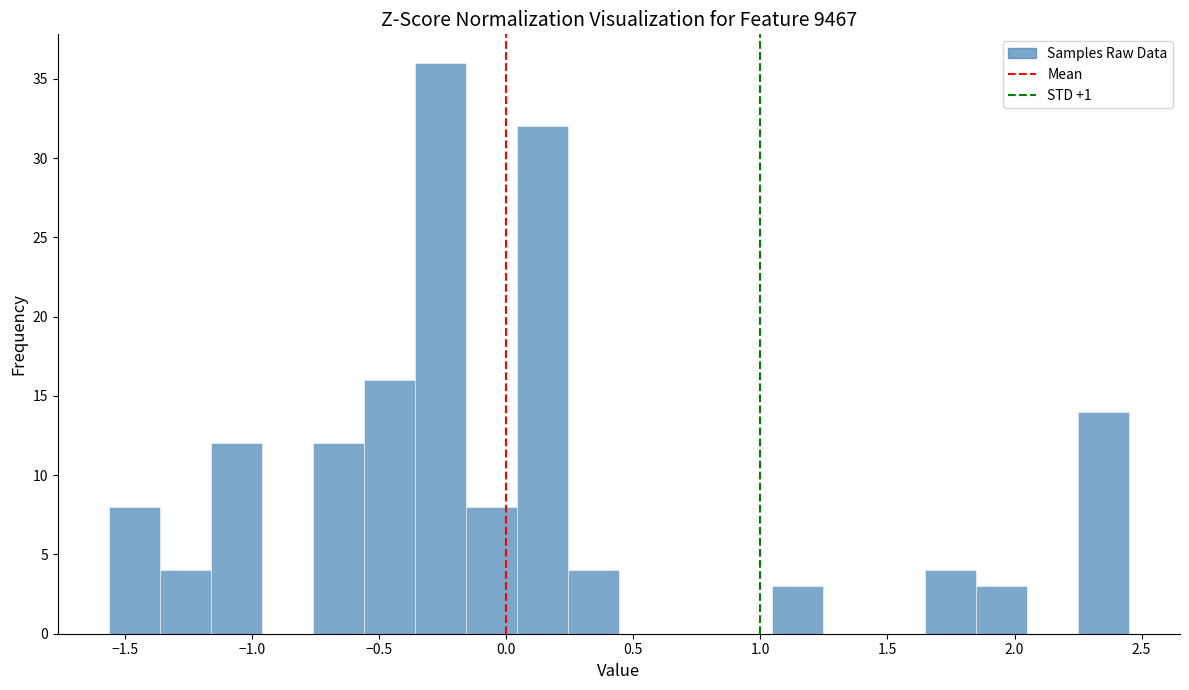

Which range on the x-axis has the tallest bar?

-0.35 to -0.15